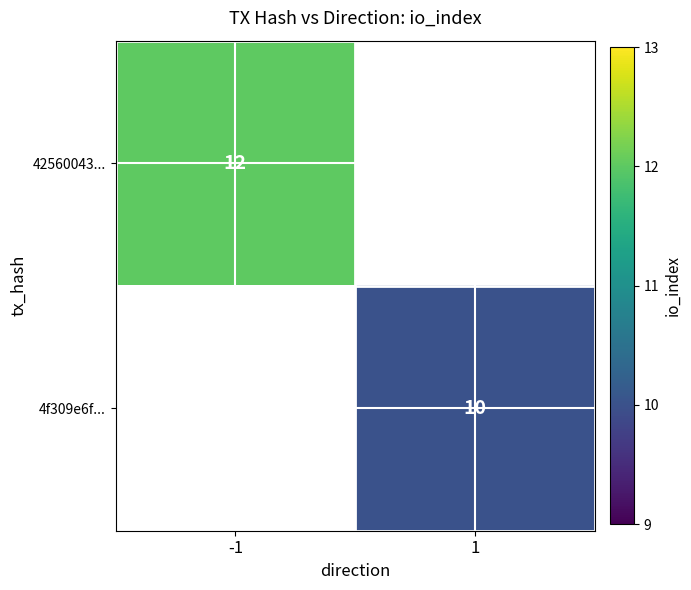

Is it true that 42560043... equals 20 at -1?

False